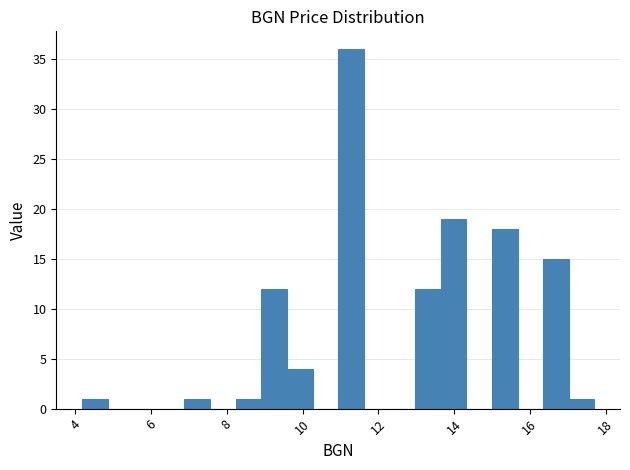

Read against the x-axis, roughly where is the centre of the tallest bar?

11.2